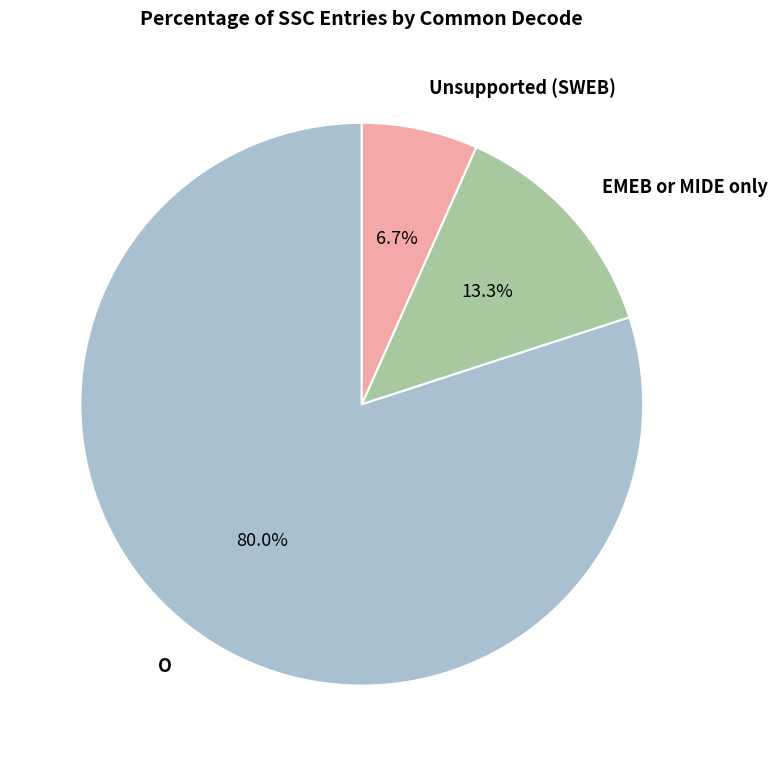

Approximately how many times larger is the value at O compared to EMEB or MIDE only?

6.0